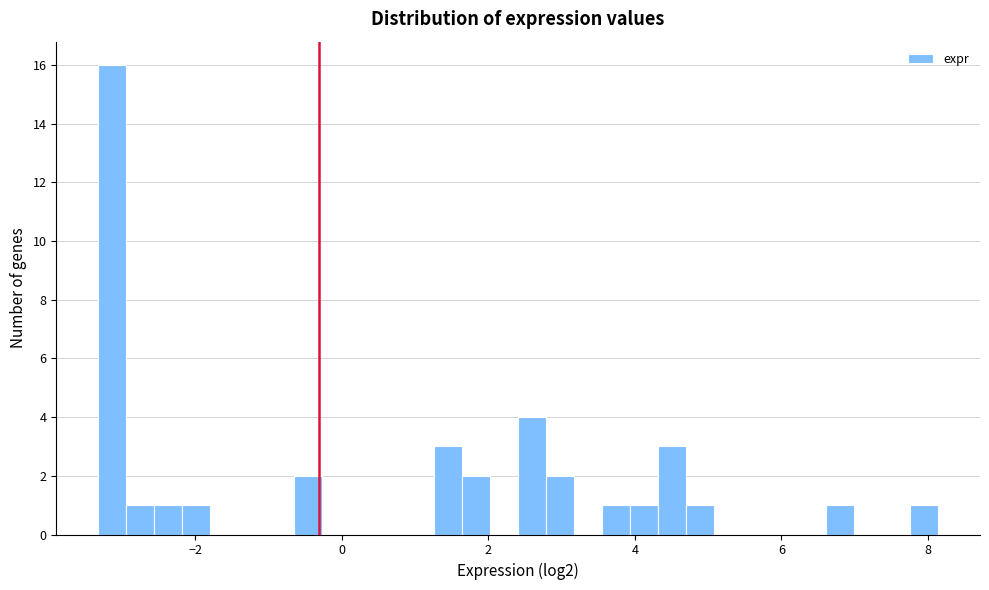

Around what value on the x-axis is the tallest bar? Give the approximate position of its centre, as read against the axis.

-3.2